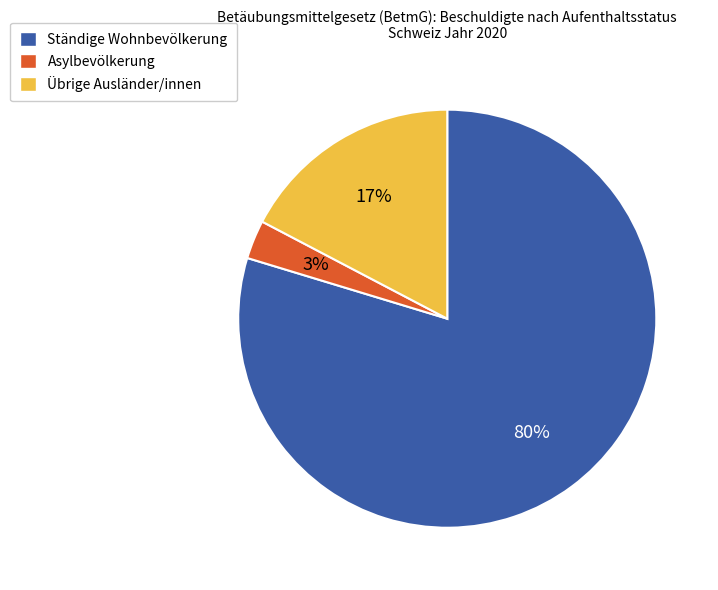

To the nearest percent, what is the difference between the largest and smallest slice percentages?

77%